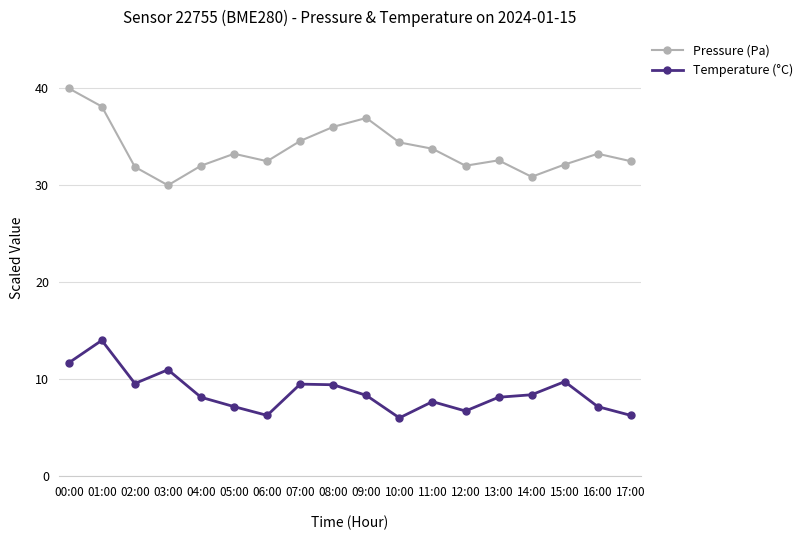

True or false: Pressure (Pa) and Temperature (°C) intersect in this chart.

False